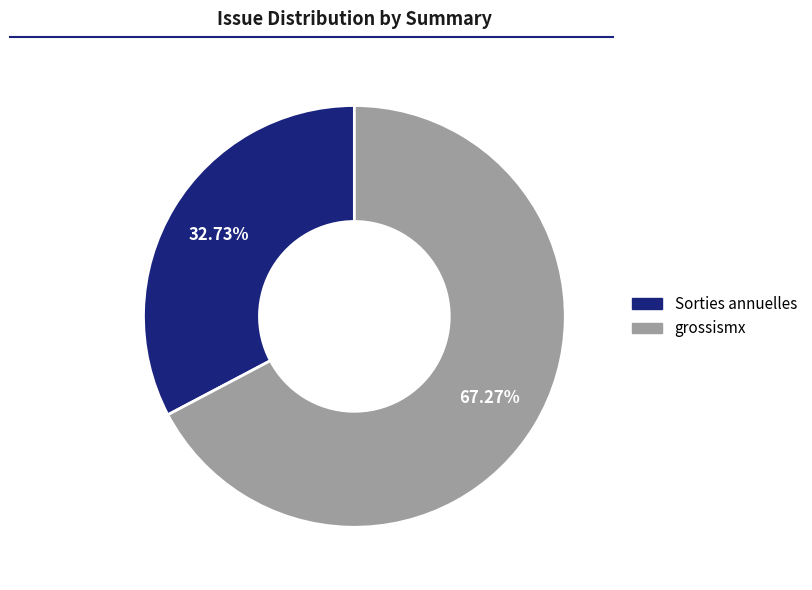

Rank the categories by value from lowest to highest.

Sorties annuelles, grossismx